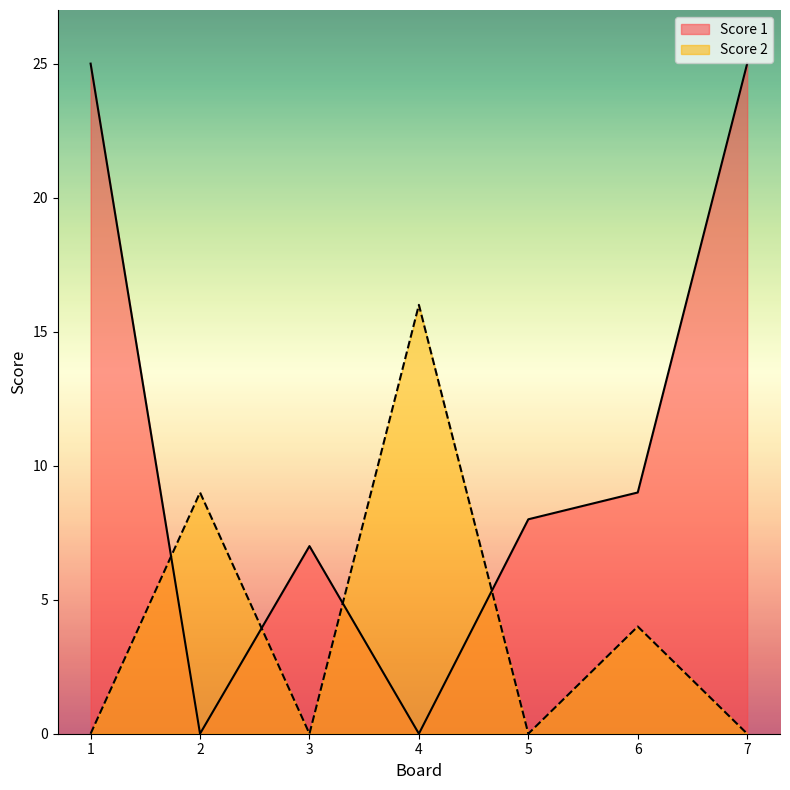

What is the total value across all series at 6?

13